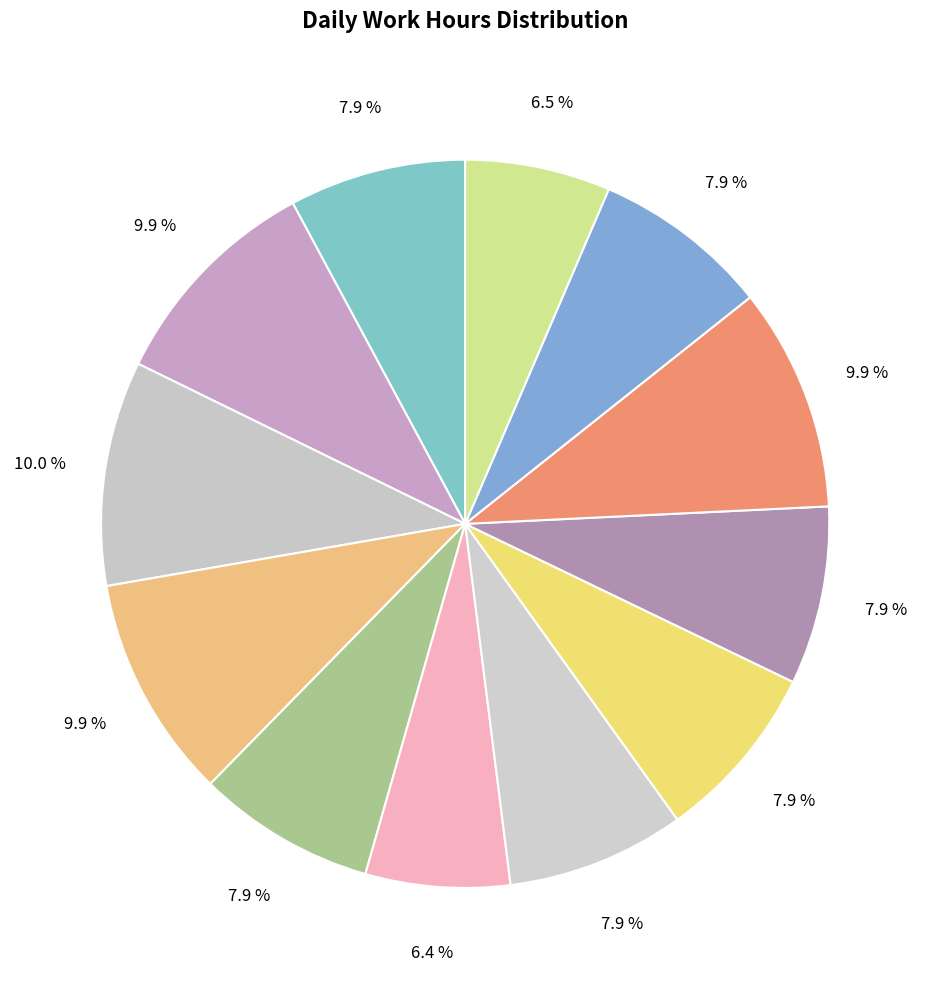

Is there any slice that represents more than half of the pie?

No